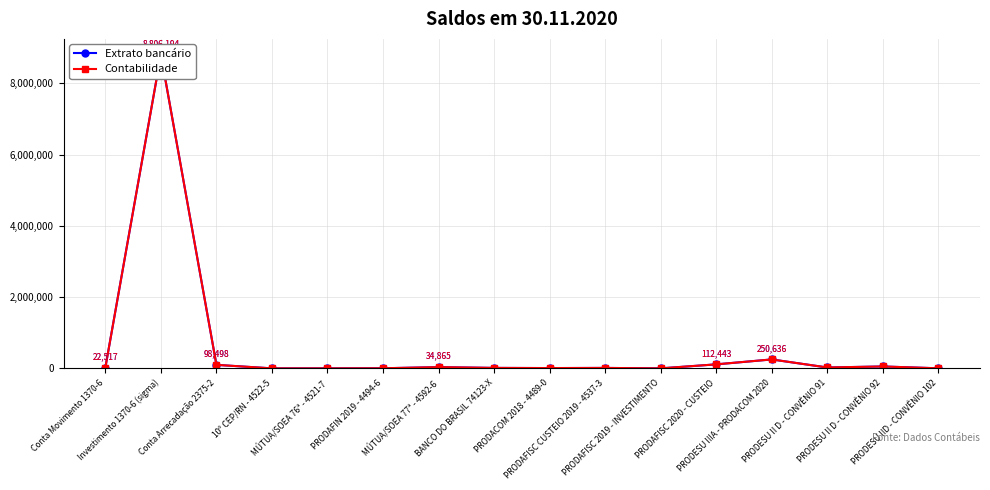

Reading left to right, transcribe all the data shown in this chart.

Extrato bancário: Conta Movimento 1370-6=22517.3	Investimento 1370-6 (sigma)=8806193.6	Conta Arrecadação 2375-2=98498.0	10º CEP/RN - 4522-5=10.0	MÚTUA/SOEA 76ª - 4521-7=10.0	PRODAFIN 2019 - 4494-6=2905.9	MÚTUA/SOEA 77ª - 4592-6=34864.8	BANCO DO BRASIL 74123-X=12961.3	PRODACOM 2018 - 4489-0=8330.7	PRODAFISC CUSTEIO 2019 - 4537-3=12301.6	PRODAFISC 2019 - INVESTIMENTO=71.6	PRODAFISC 2020 - CUSTEIO=112442.6	PRODESU IIIA - PRODACOM 2020=250636.3	PRODESU II D - CONVÊNIO 91=24652.7	PRODESU II D - CONVÊNIO 92=53311.9	PRODESU IID - CONVÊNIO 102=1785.2
Contabilidade: Conta Movimento 1370-6=22517.3	Investimento 1370-6 (sigma)=8806193.6	Conta Arrecadação 2375-2=98498.0	10º CEP/RN - 4522-5=10.0	MÚTUA/SOEA 76ª - 4521-7=10.0	PRODAFIN 2019 - 4494-6=2905.9	MÚTUA/SOEA 77ª - 4592-6=34864.8	BANCO DO BRASIL 74123-X=12961.3	PRODACOM 2018 - 4489-0=8330.7	PRODAFISC CUSTEIO 2019 - 4537-3=12301.6	PRODAFISC 2019 - INVESTIMENTO=71.6	PRODAFISC 2020 - CUSTEIO=112442.6	PRODESU IIIA - PRODACOM 2020=250636.3	PRODESU II D - CONVÊNIO 91=24652.7	PRODESU II D - CONVÊNIO 92=53311.9	PRODESU IID - CONVÊNIO 102=1785.2